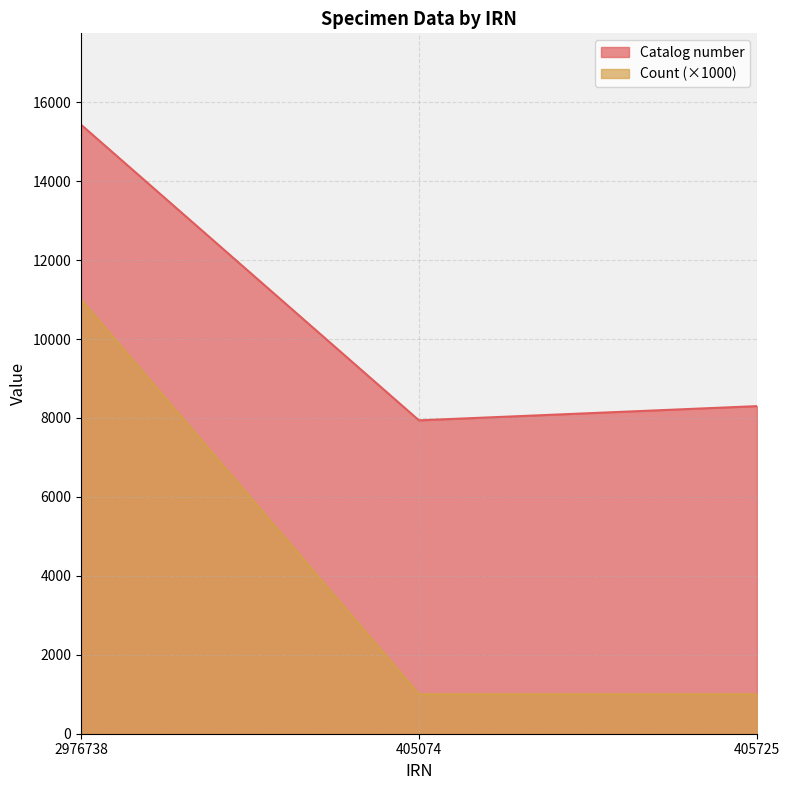

What position from the left is 405725?

3